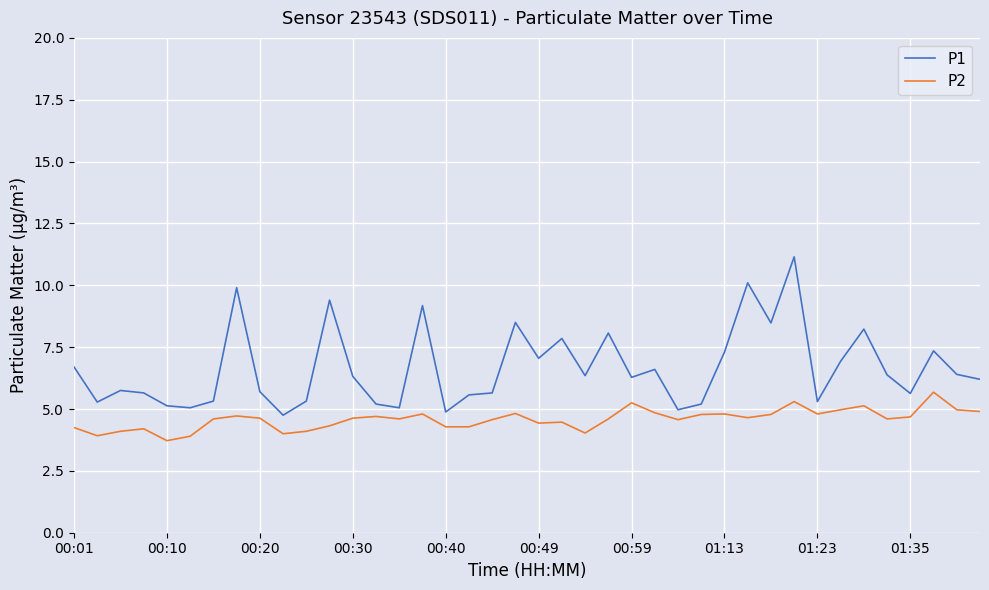

What is the average value of the P1 series?

6.7